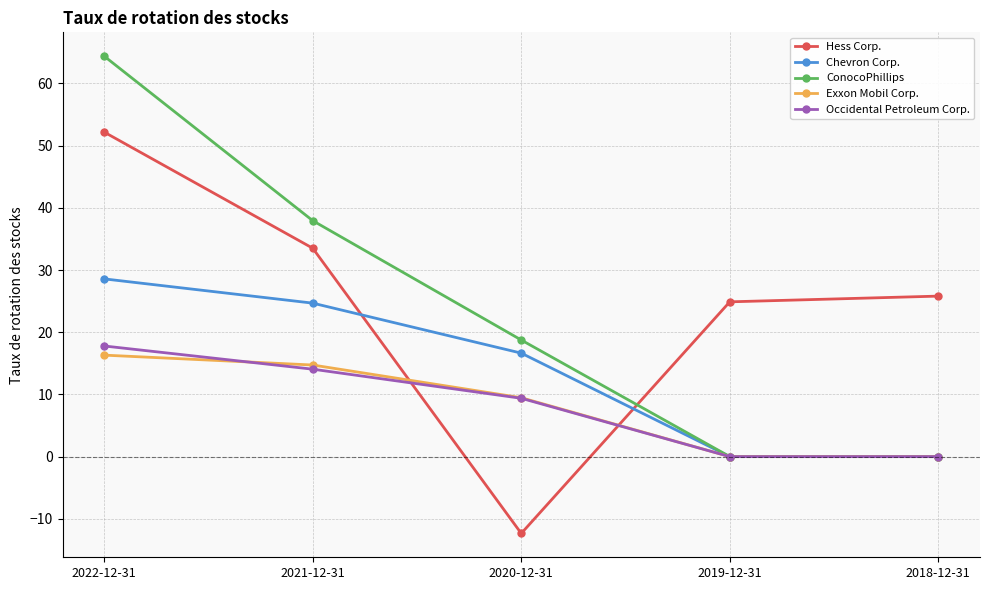

What position from the right is 2020-12-31?

3